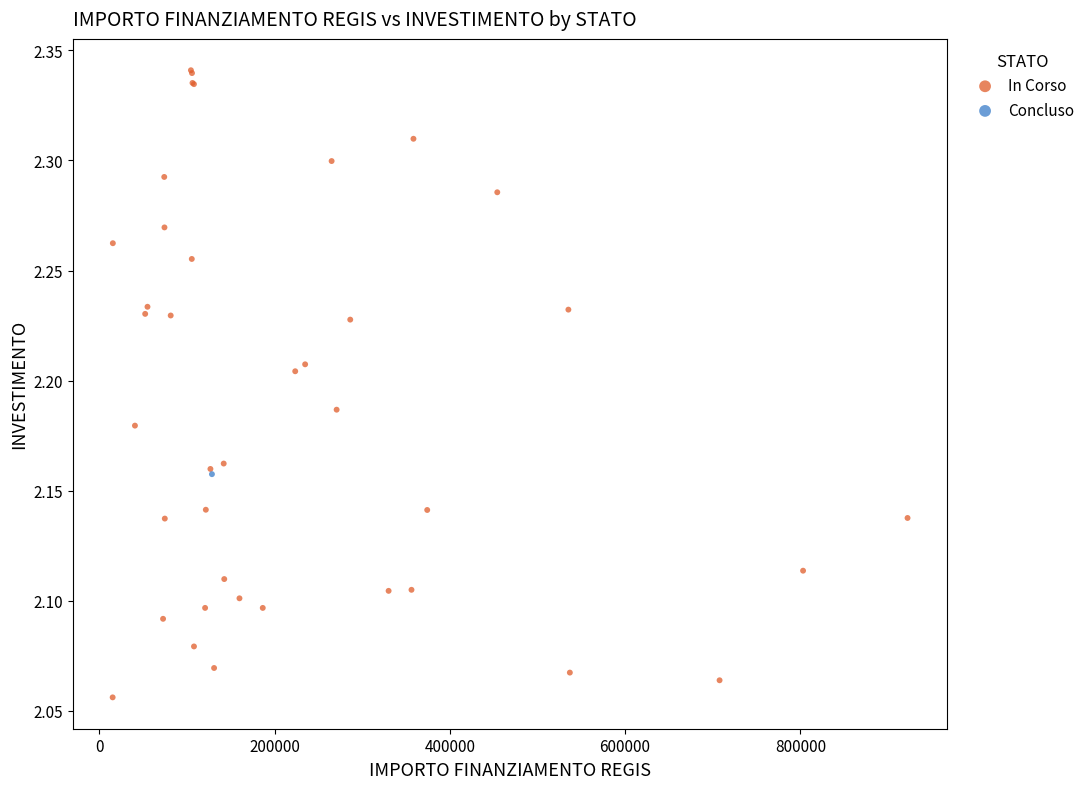

What are all the series names shown in the legend?

In Corso, Concluso